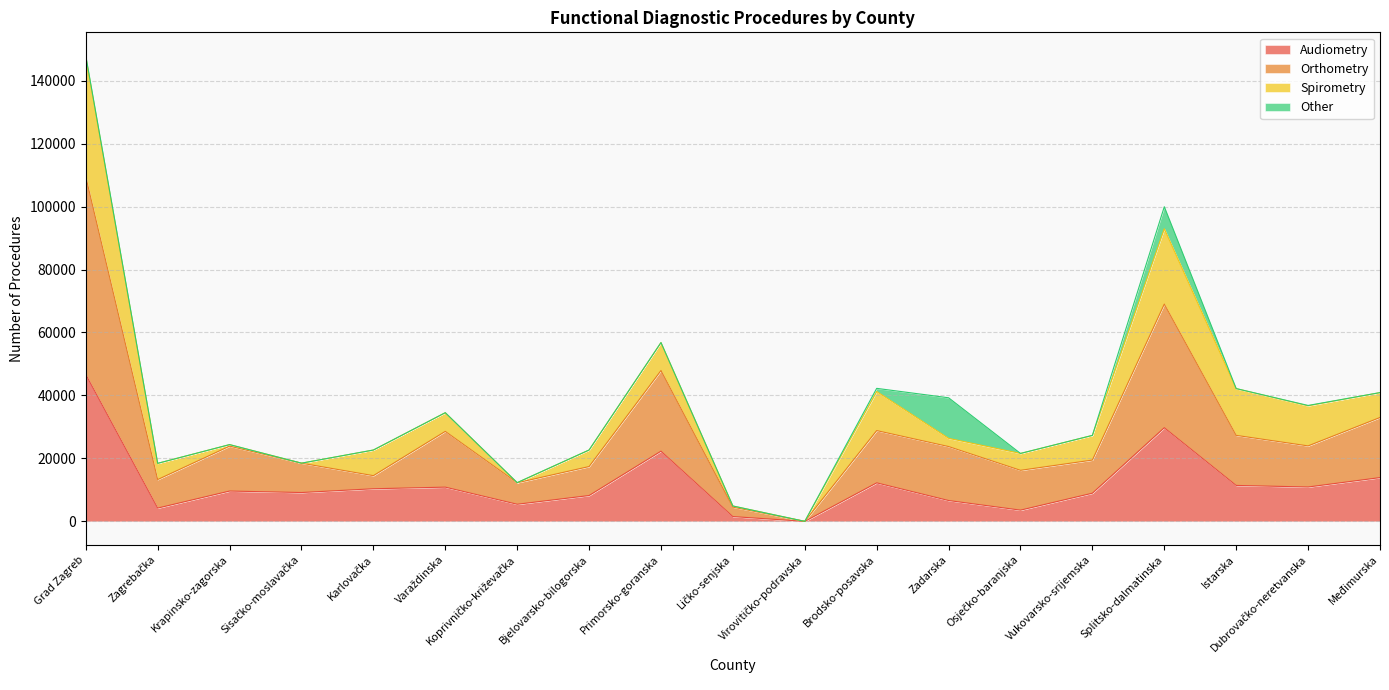

What position from the left is Varaždinska?

6